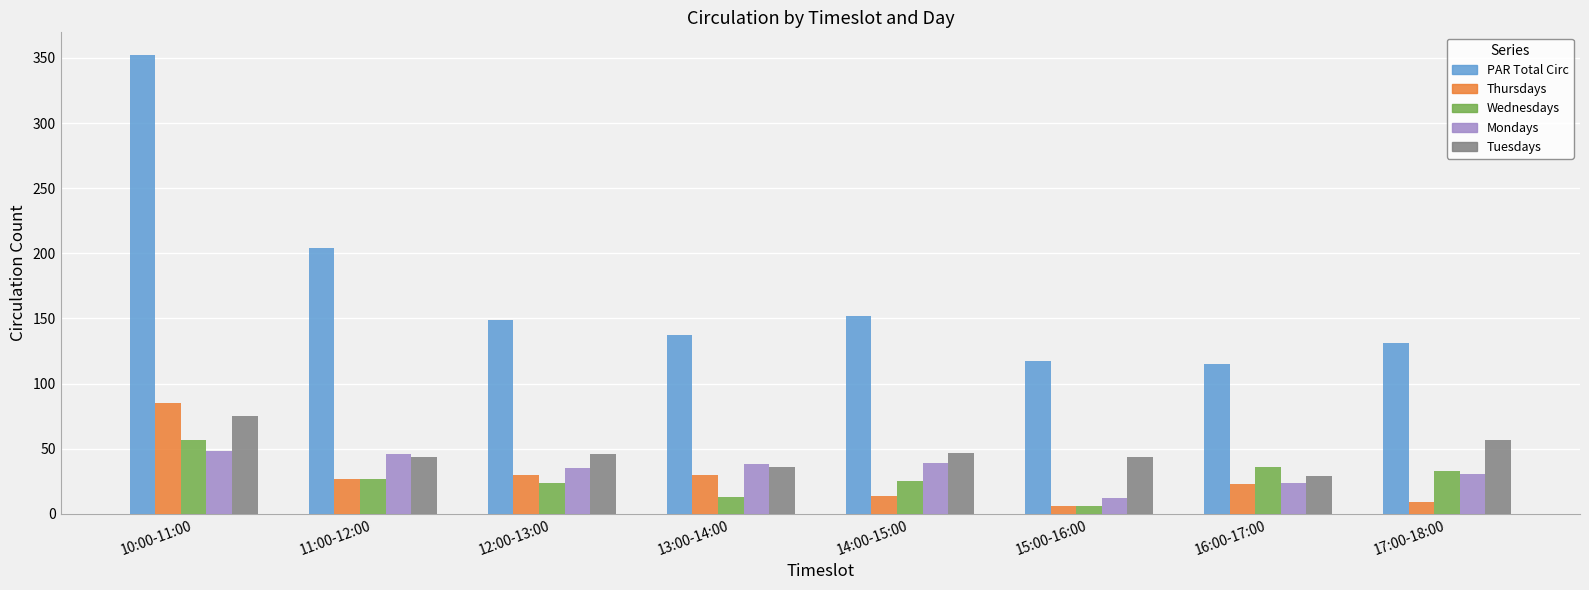

Is it true that Tuesdays equals 44 at 15:00-16:00?

True